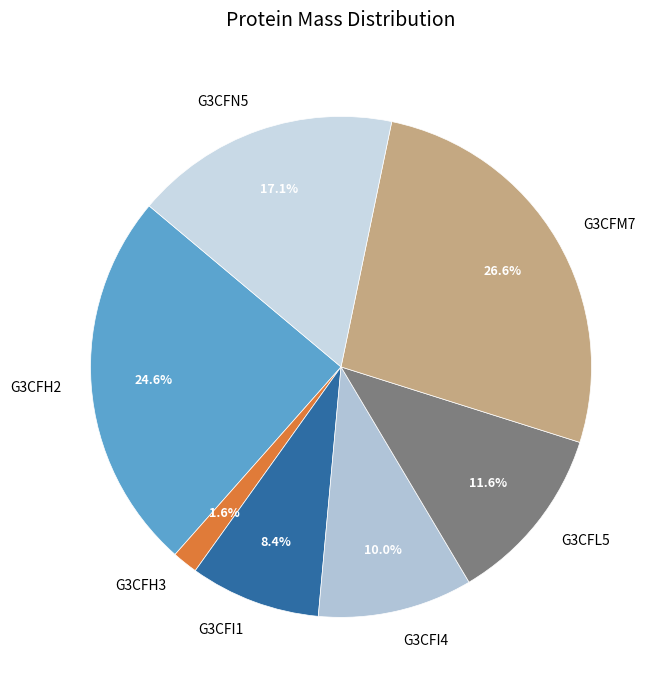

To the nearest percent, what percentage of the pie is G3CFH3?

2%